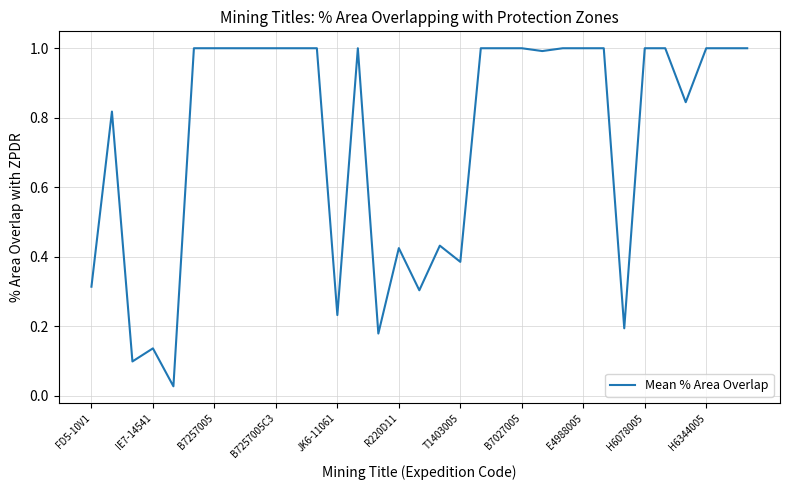

What is the maximum value shown in the chart?

1.0